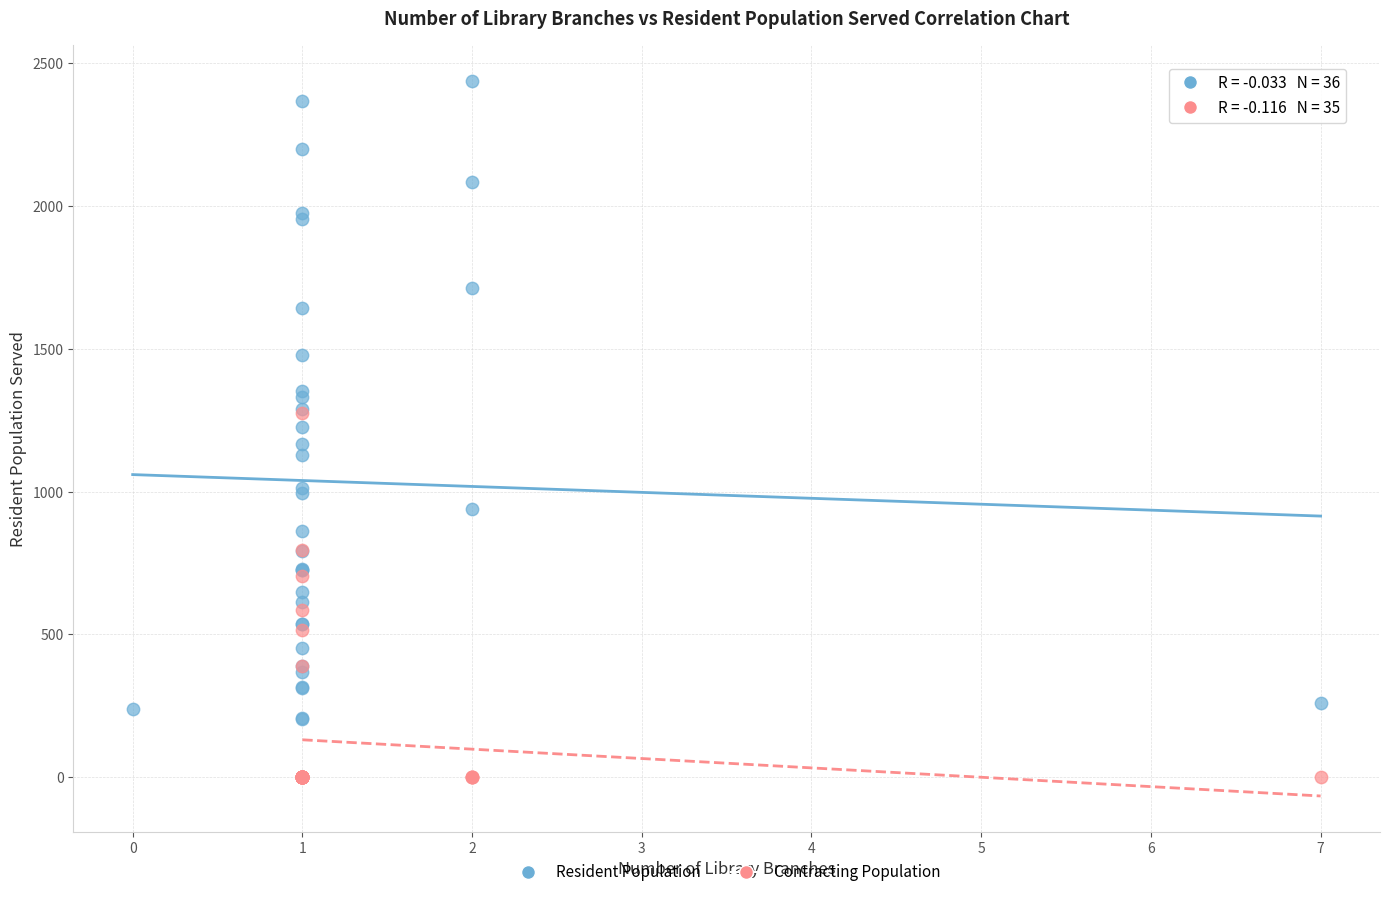

Which series contains the lowest Y value?

Contracting Population